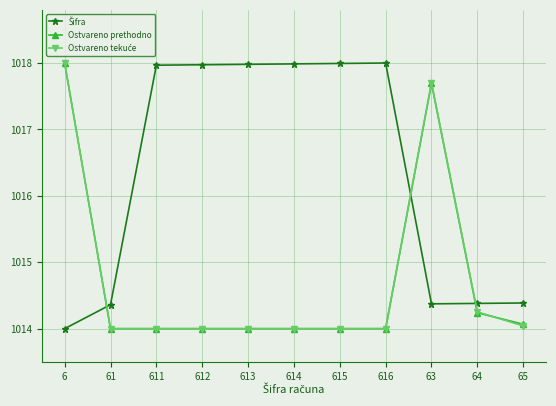

True or false: Ostvareno prethodno has more than 0 points higher than both neighbors.

True